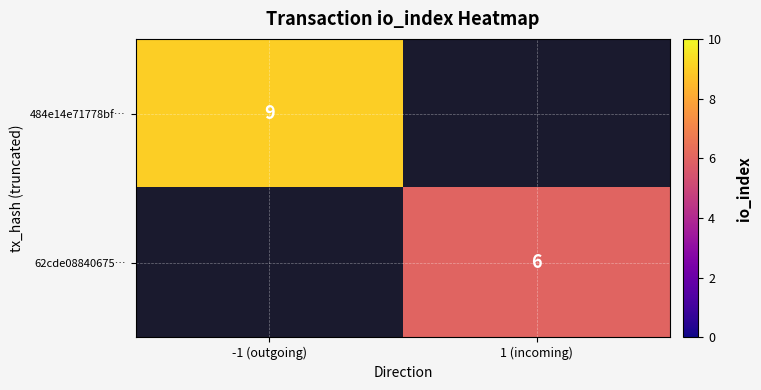

At how many categories does at least one series exceed 6?

1